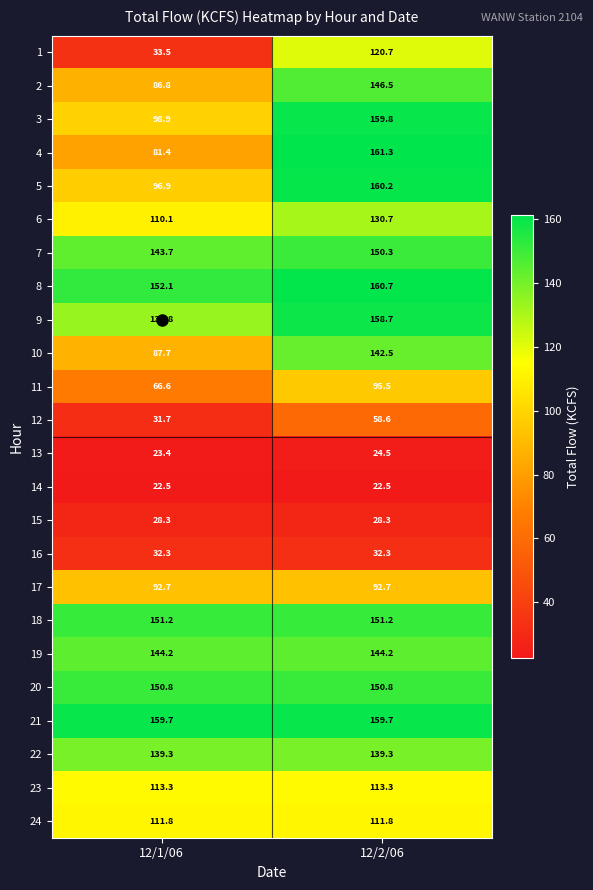

What is the greatest value displayed?

161.3